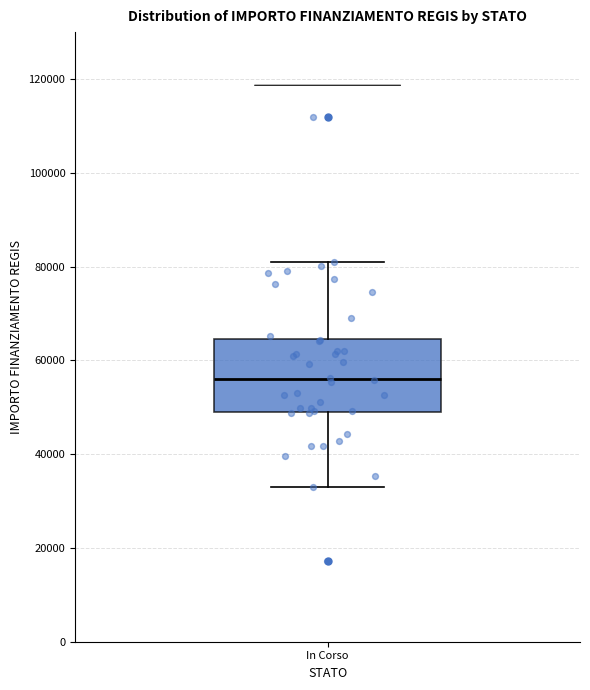

Transcribe this box plot: give where the median line is, the range the box spans, and where the two whiskers end, as read against the y-axis. The values are not printed on the chart, so give them approximately, as read against the axis.

median 56000, box 50000 to 64000, whiskers 32000 to 80000